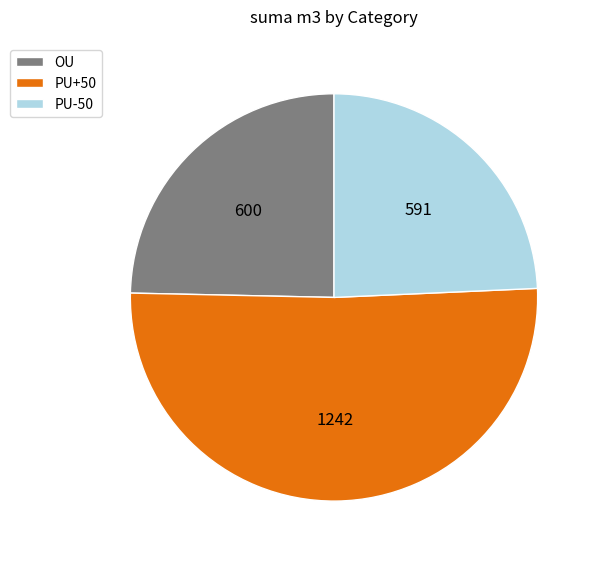

What is the majority slice?

PU+50